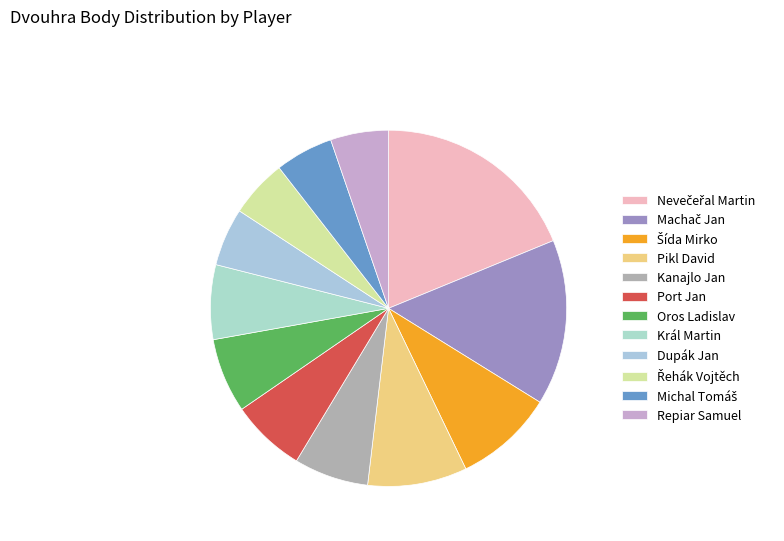

How many segments does this pie chart have?

12